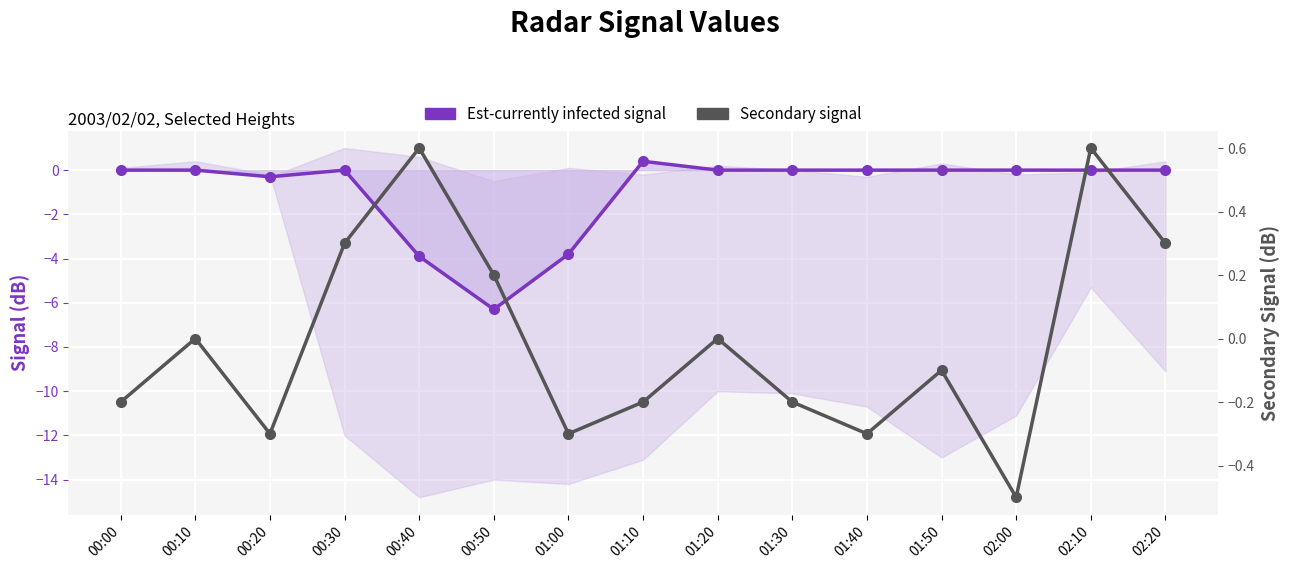

What is the sum of all Est-currently infected signal values?

-13.9